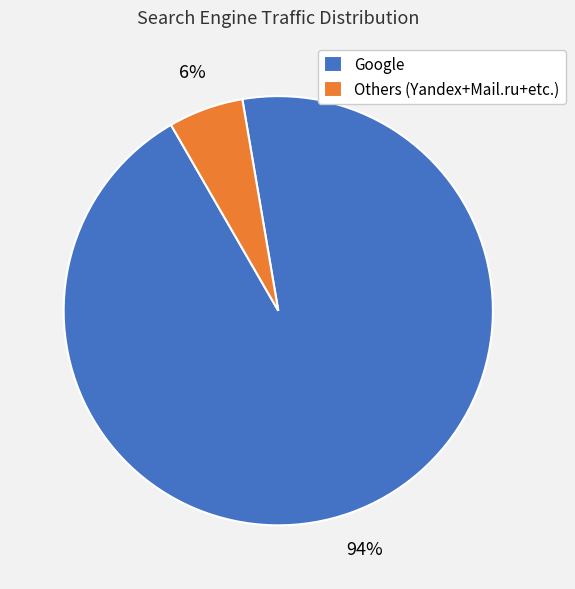

To the nearest percent, what portion does Google represent?

94%